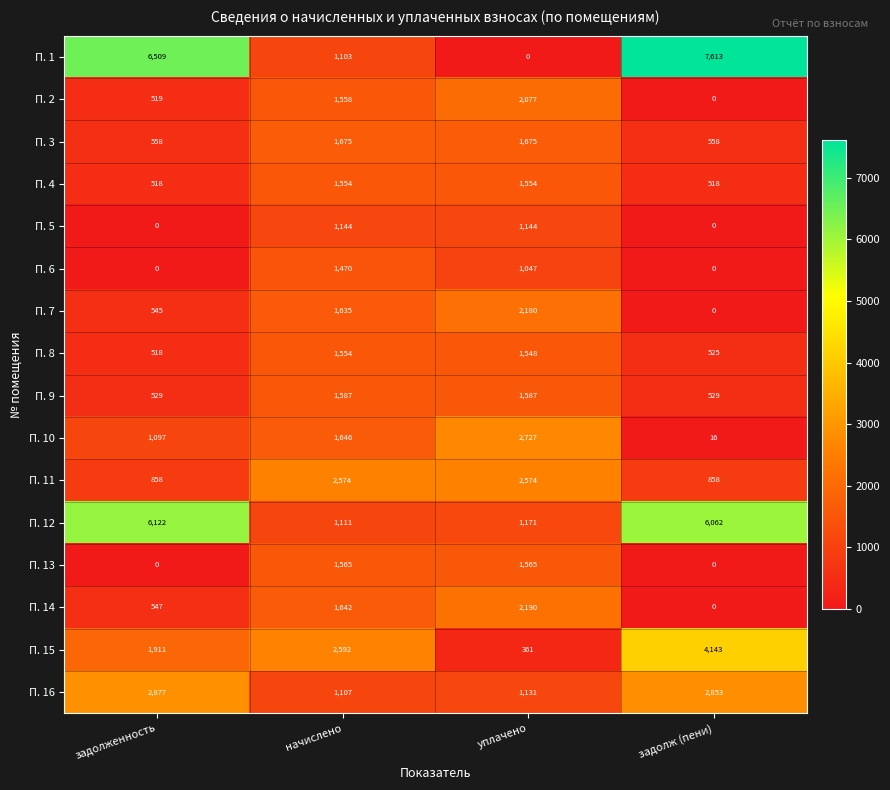

How many distinct data groups are displayed?

16